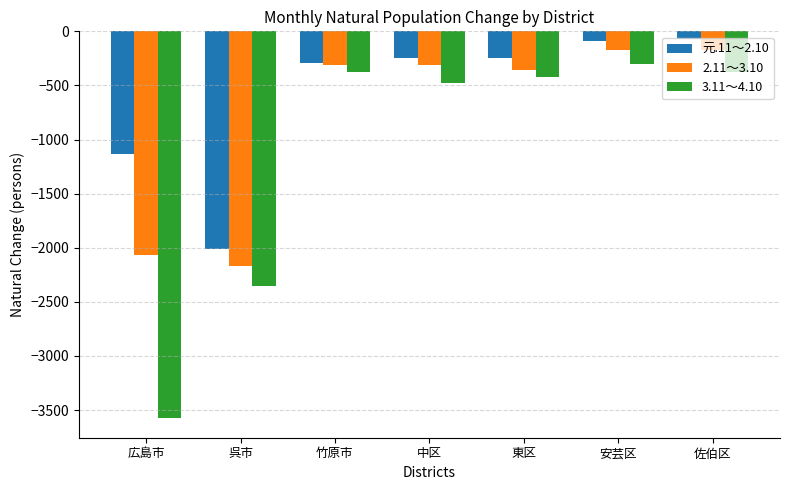

The value of 3.11～4.10 at 呉市 is -4076. True or false?

False